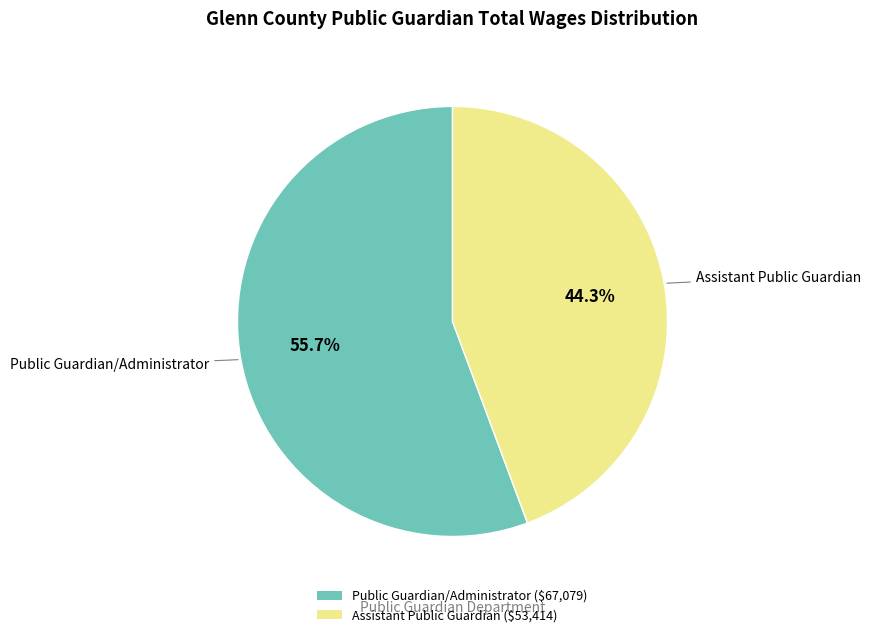

To the nearest percent, what is the difference between the Assistant Public Guardian and Public Guardian/Administrator slice percentages?

11%